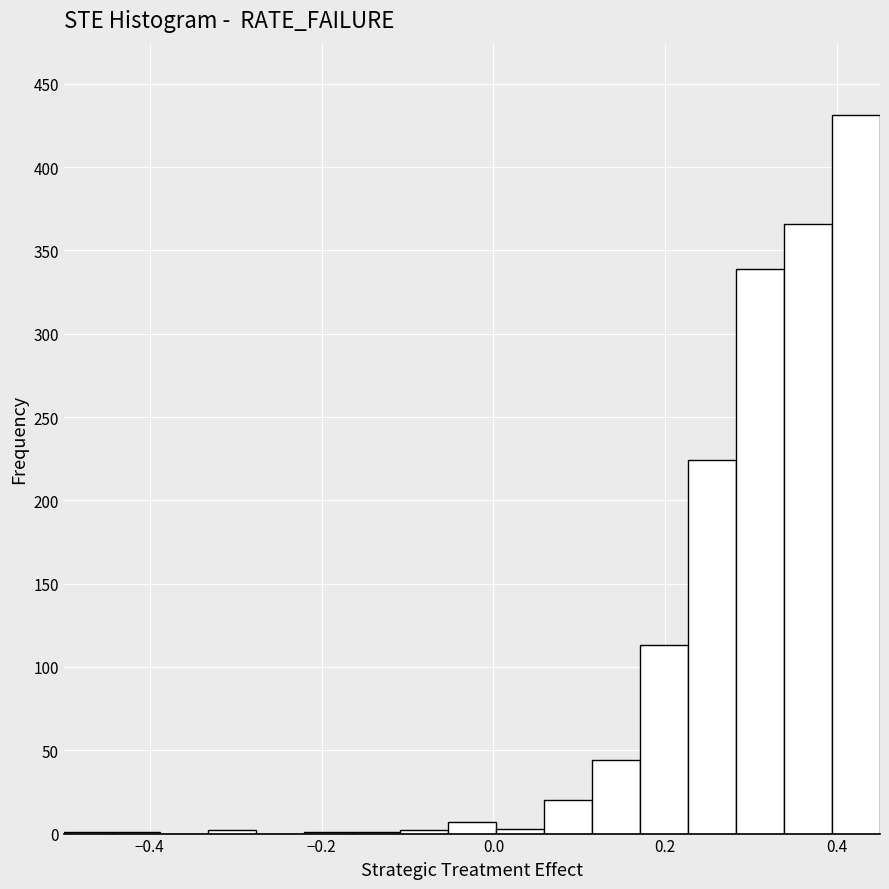

Read against the x-axis, roughly where is the centre of the tallest bar?

0.42